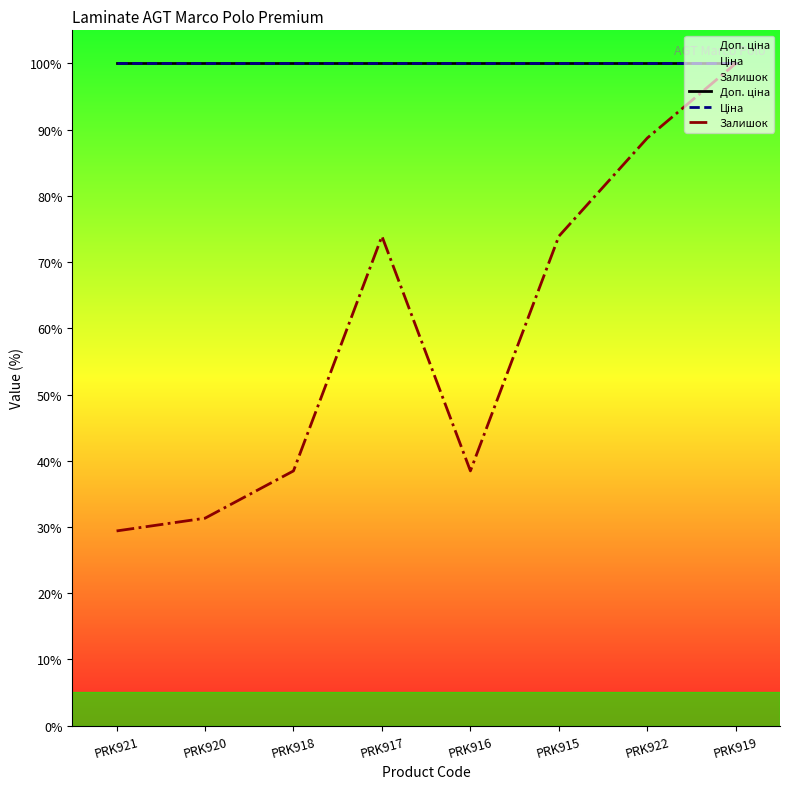

Which series has the widest spread of values?

Залишок